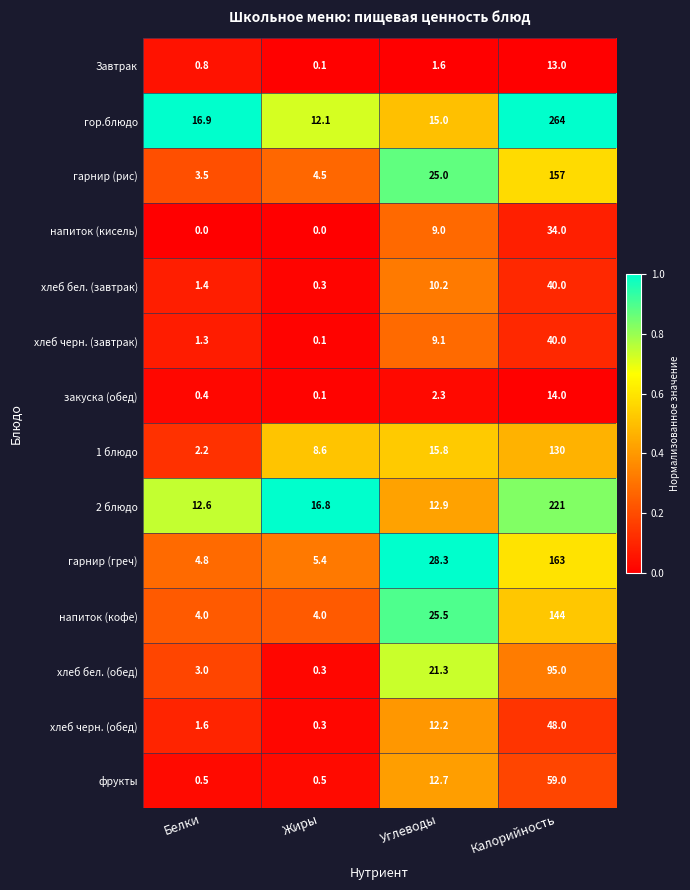

How many categories are shown in the chart?

4